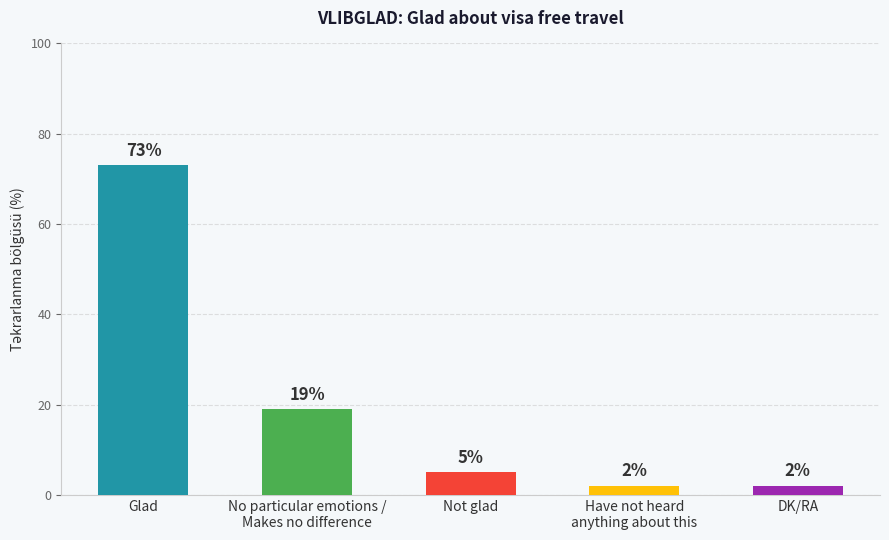

What is the difference between the maximum and minimum values?

71